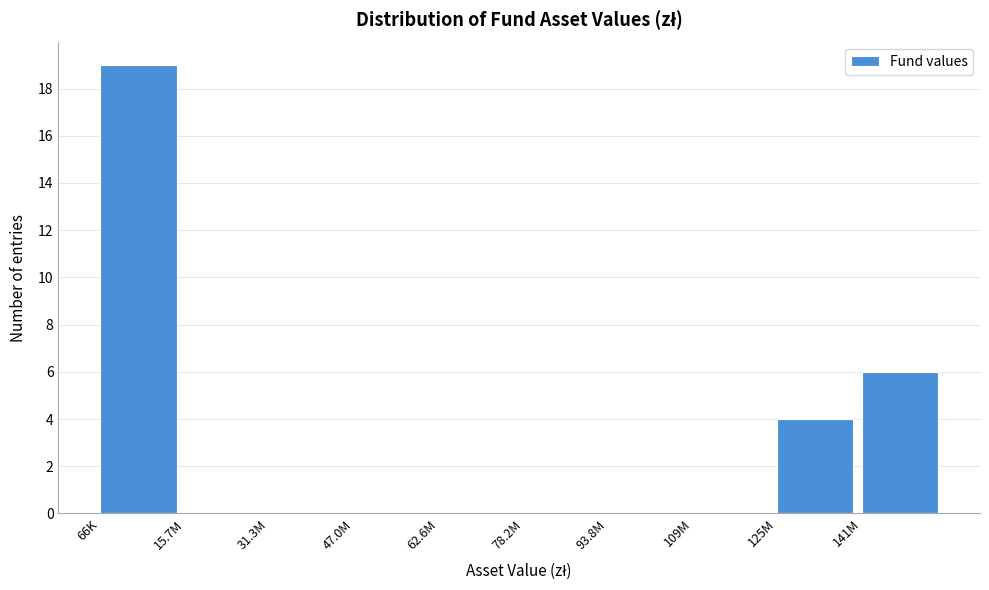

Reading left to right, list all the values displayed in this chart.

66K=19	15.7M=0	31.3M=0	47.0M=0	62.6M=0	78.2M=0	93.8M=0	109M=0	125M=4	141M=6